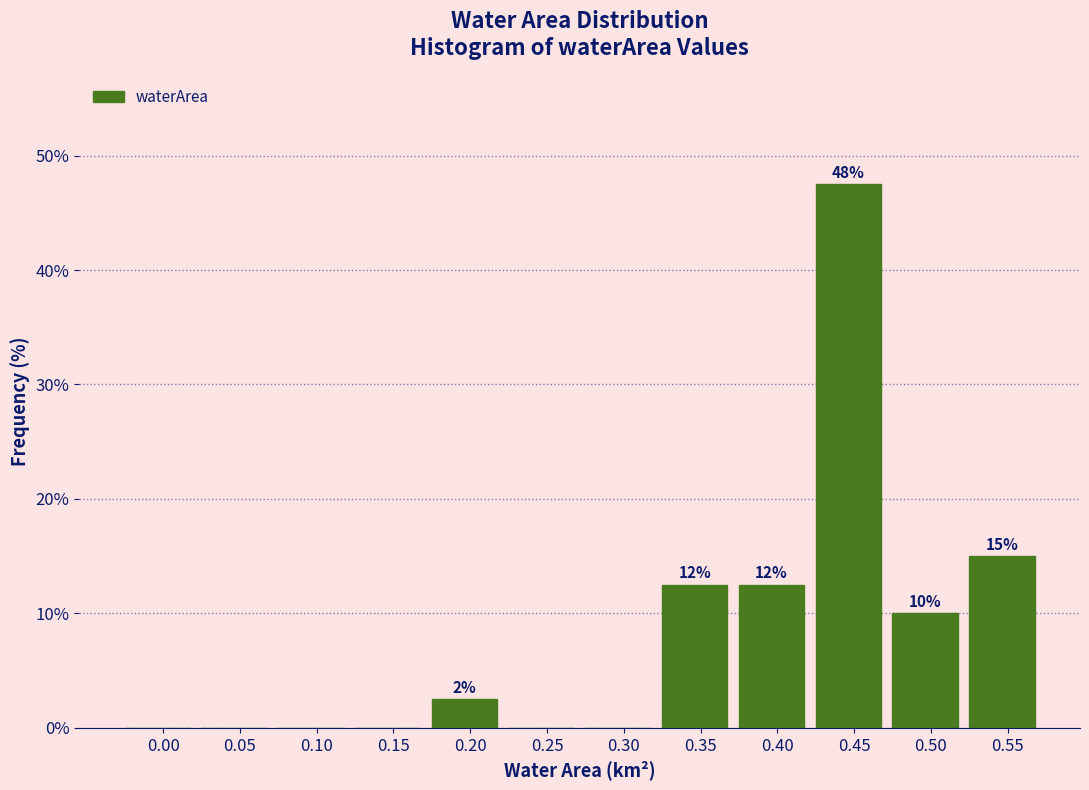

Are the bars horizontal?

No